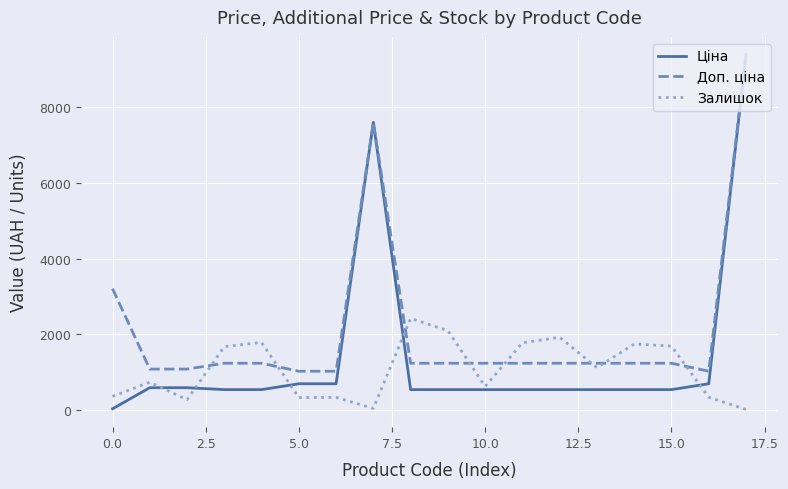

List the series in order of their overall mean, lowest first.

Залишок, Ціна, Доп. ціна